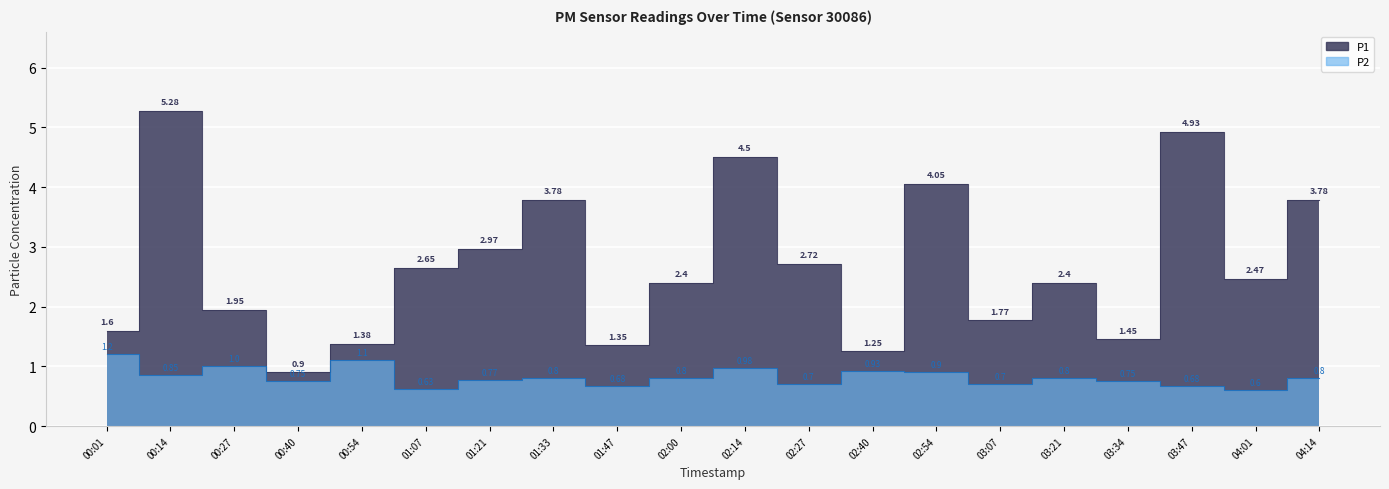

Which series has the widest spread of values?

P1